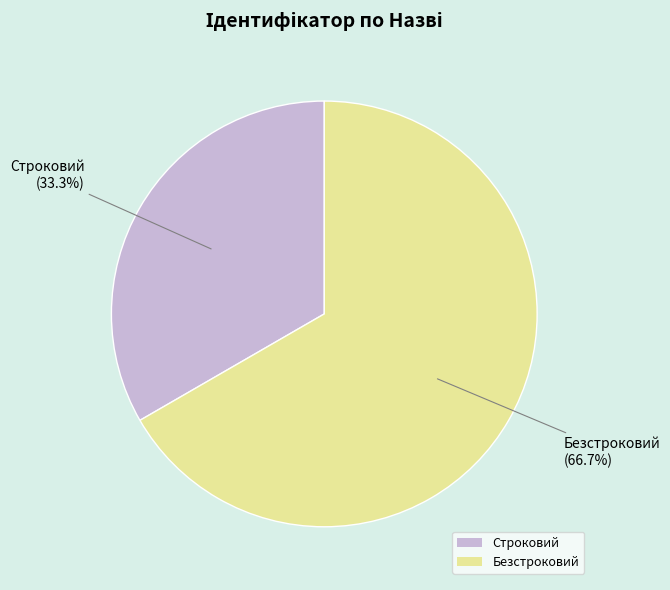

Combined, do Строковий and Безстроковий account for over 50%?

Yes